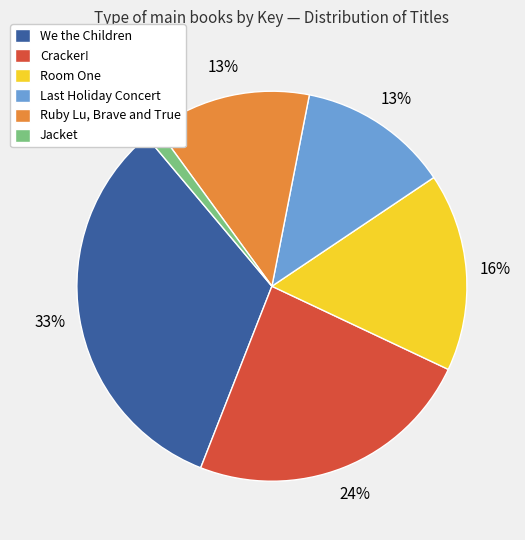

To the nearest percent, what is the average slice percentage?

17%